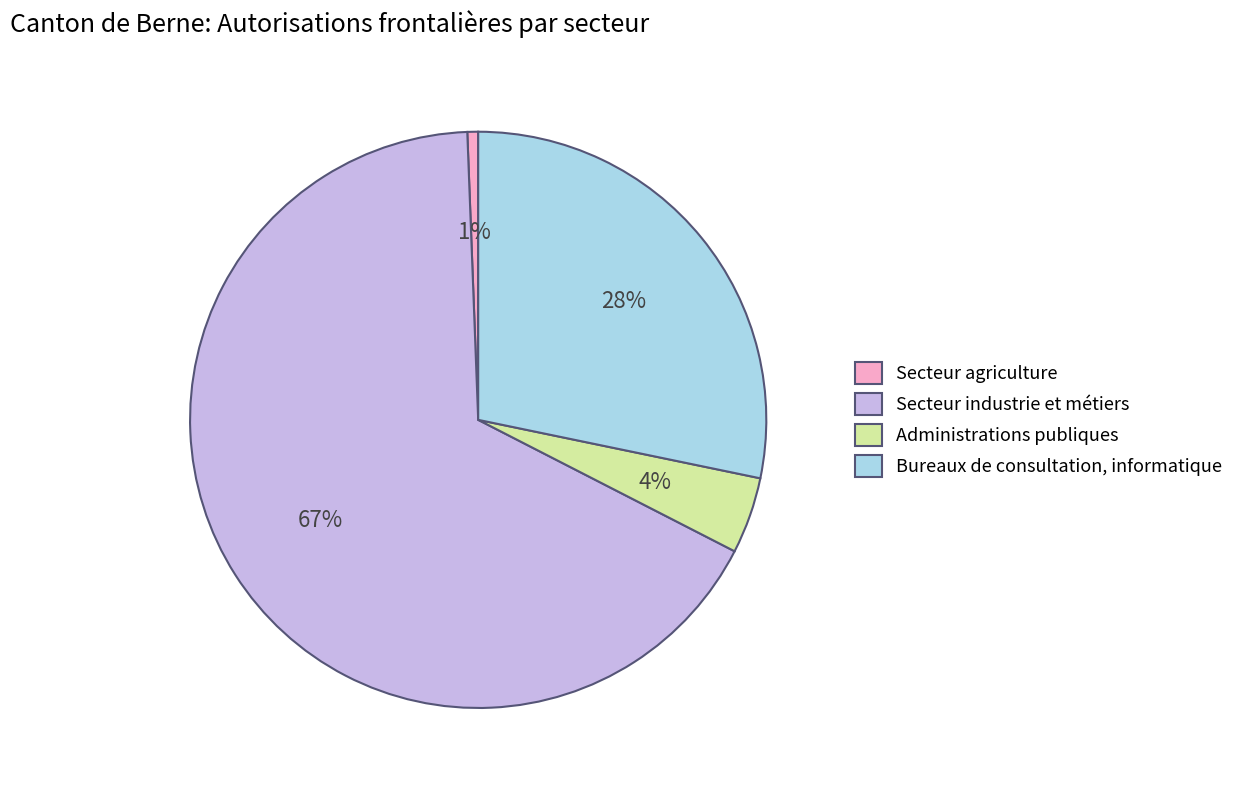

What percentage is the Secteur agriculture slice, to the nearest percent?

1%